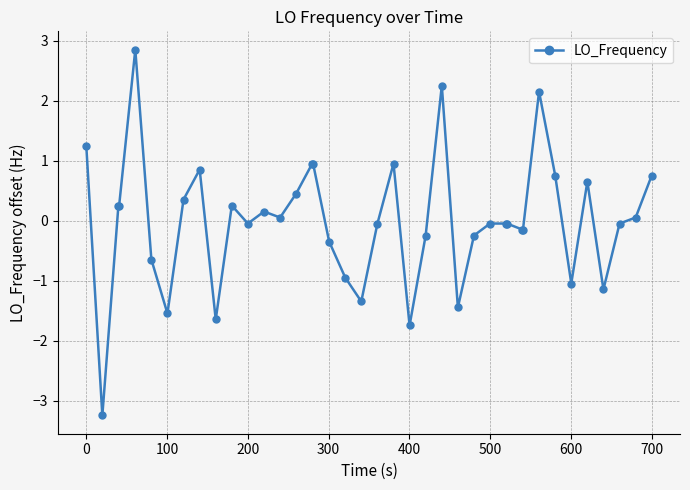

What is the value of the 3rd point from the left?

0.3